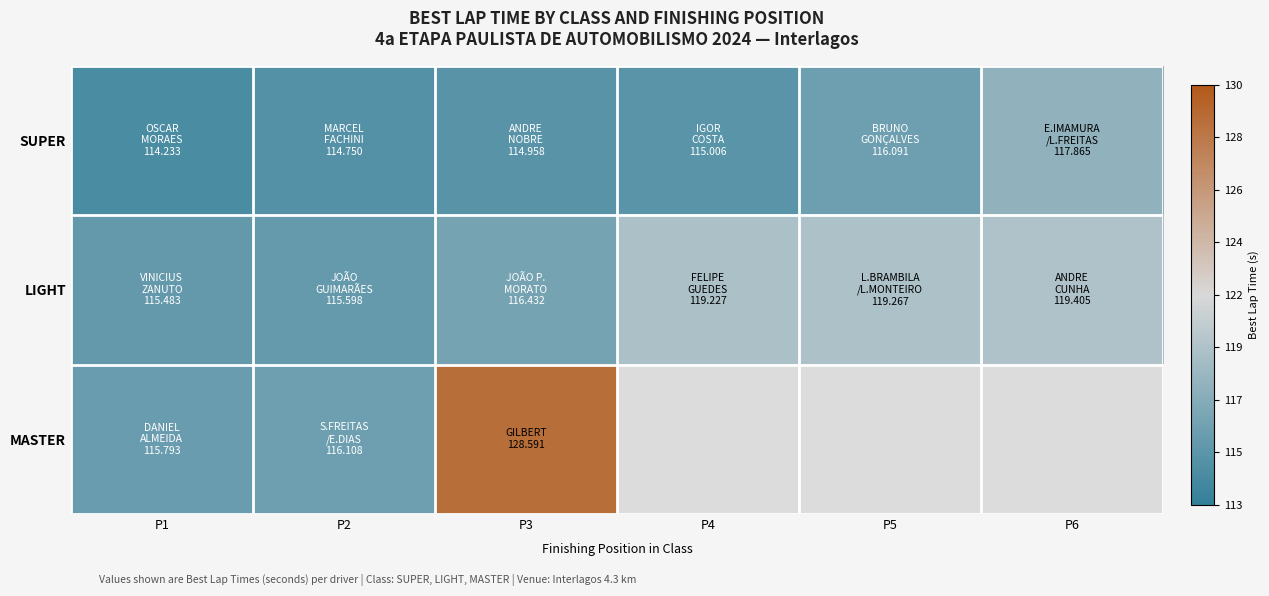

Which series changed the most between P5 and P6?

SUPER